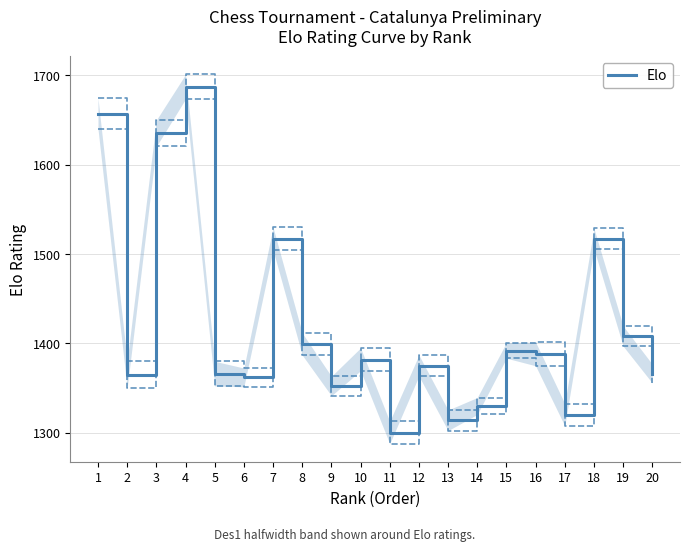

True or false: the data shows 2293 at 18.

False